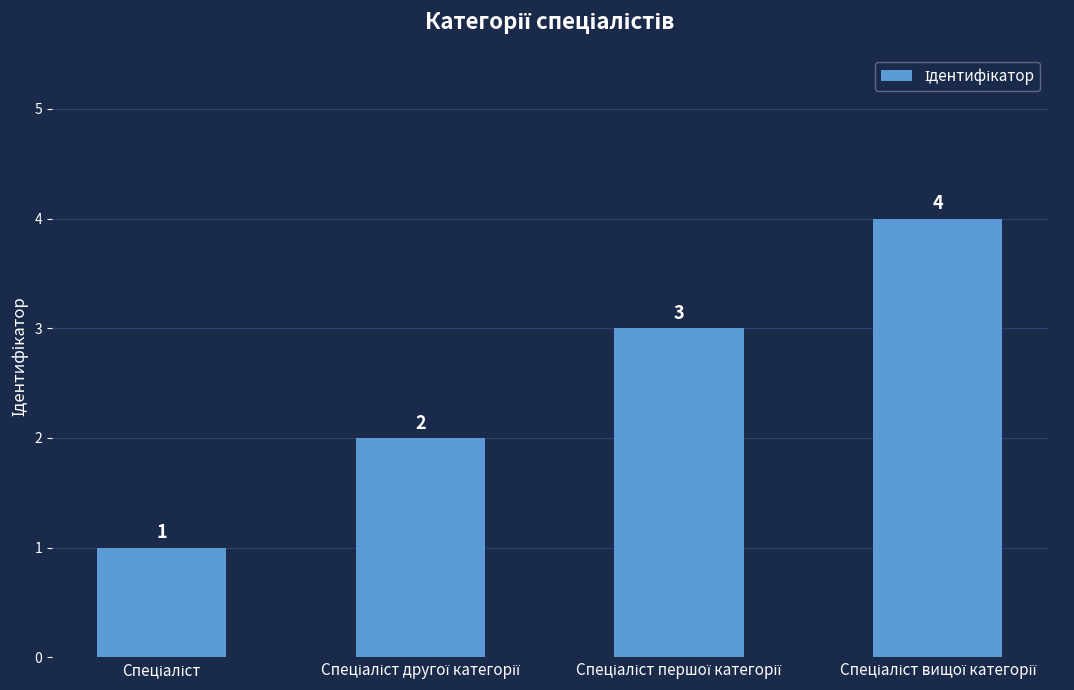

What is the minimum value shown in the chart?

1